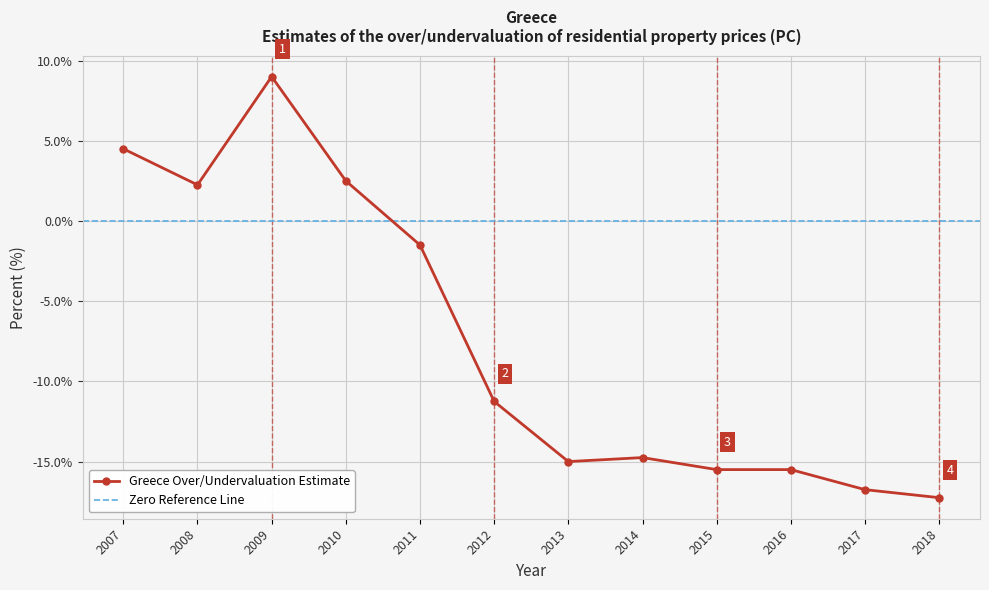

How many lines are shown in the chart?

1